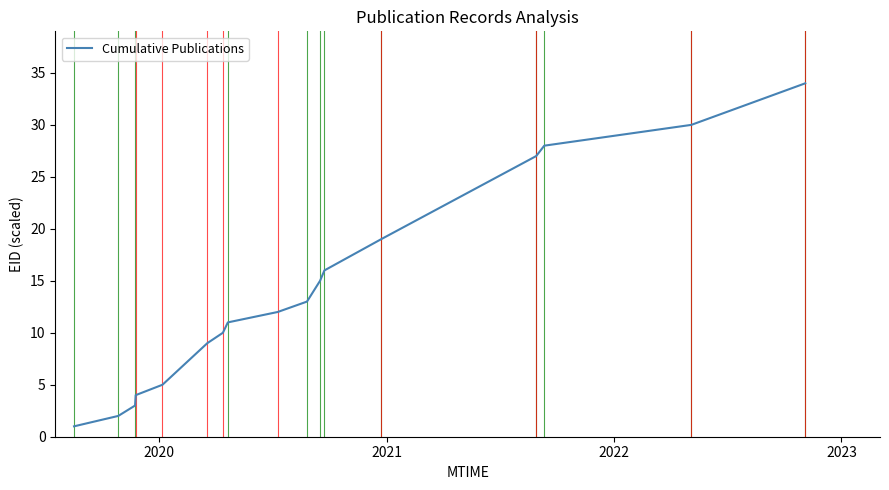

How many lines are shown in the chart?

1